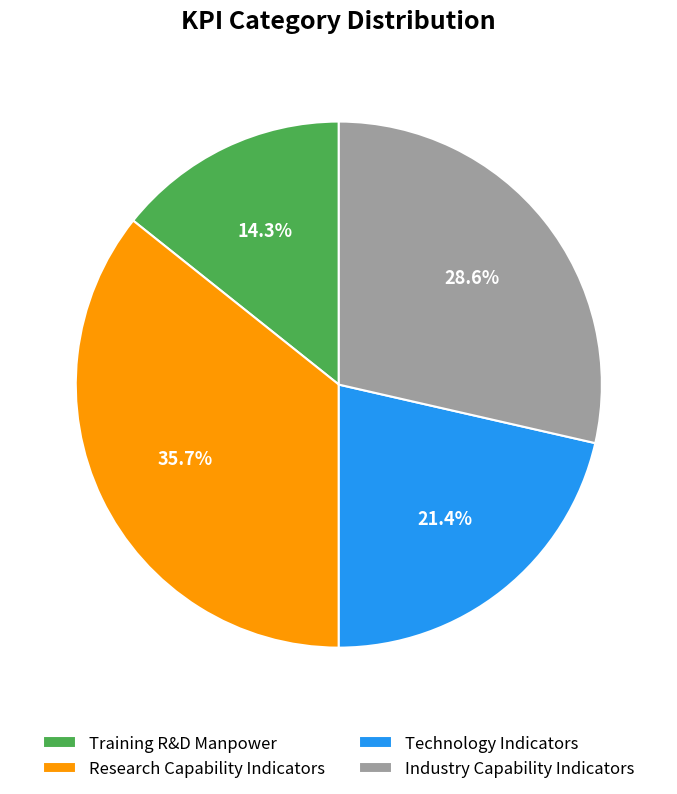

What percentage do Research Capability Indicators and Training R&D Manpower together represent?

50.0%